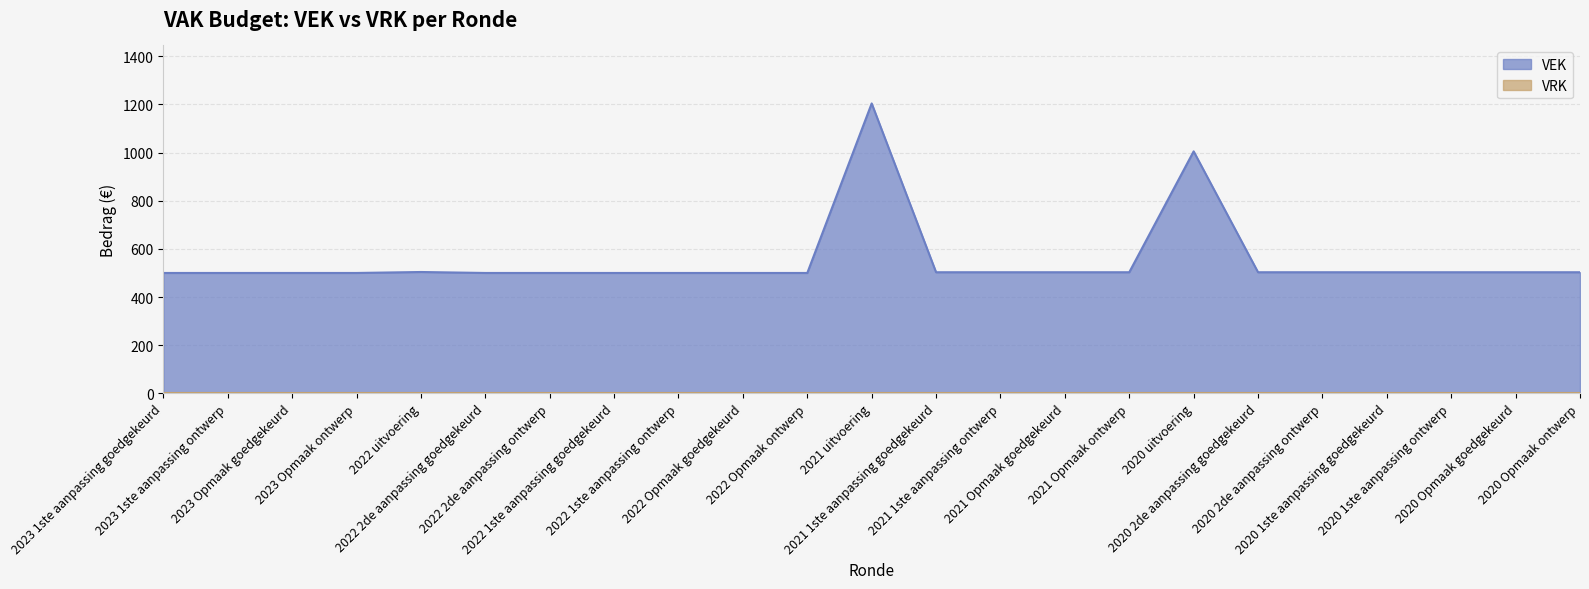

Is it true that the value at 2020 1ste aanpassing ontwerp is 274?

False